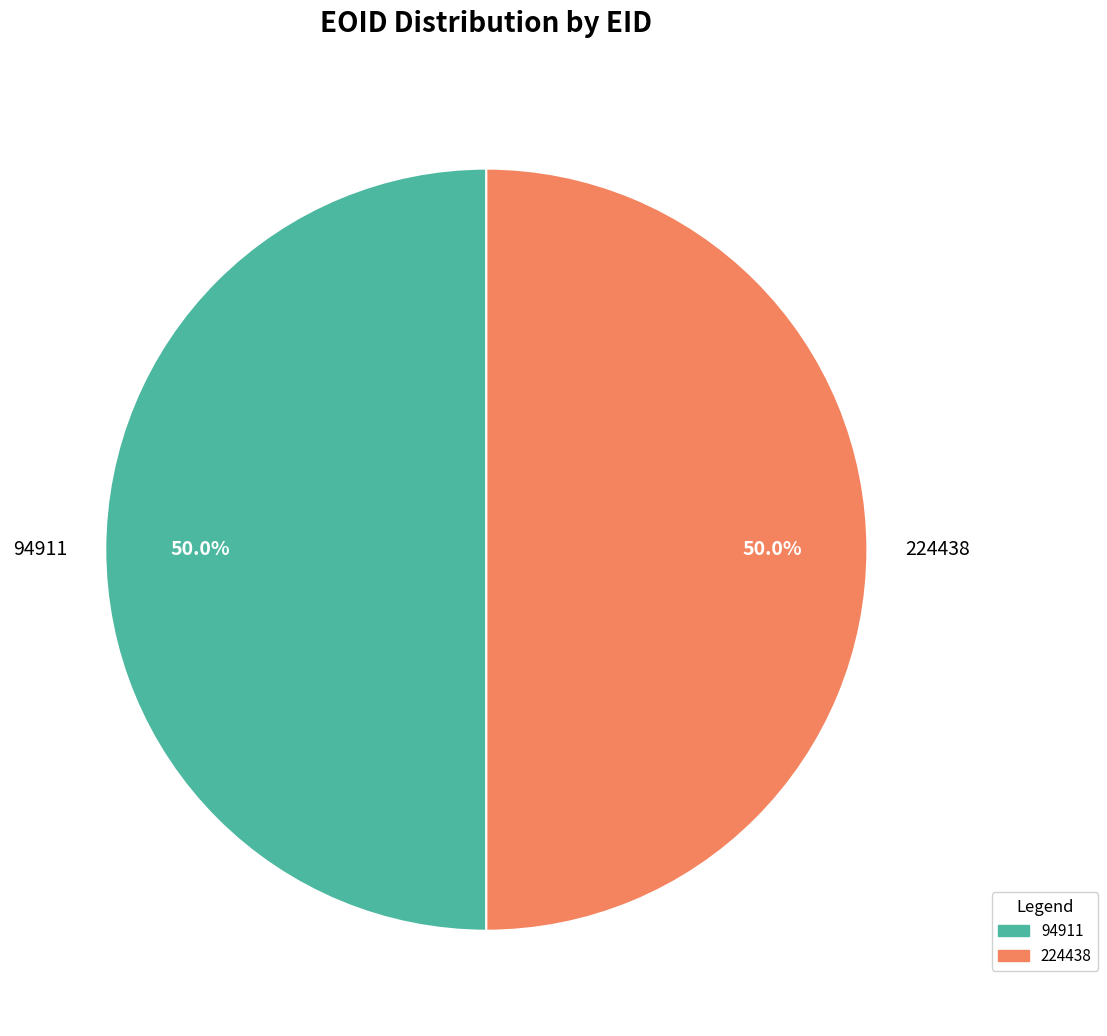

How much of the chart is everything except 224438?

50.0%